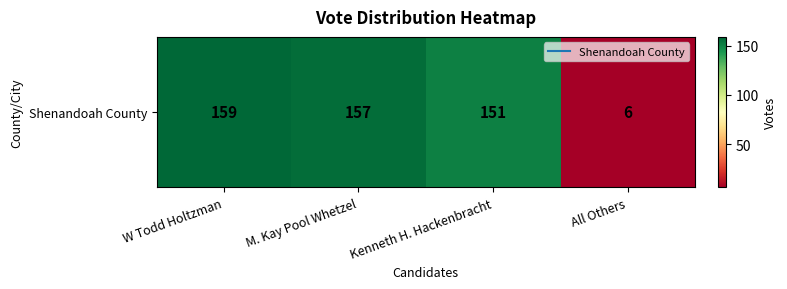

Is it true that the value at M. Kay Pool Whetzel is 157?

True